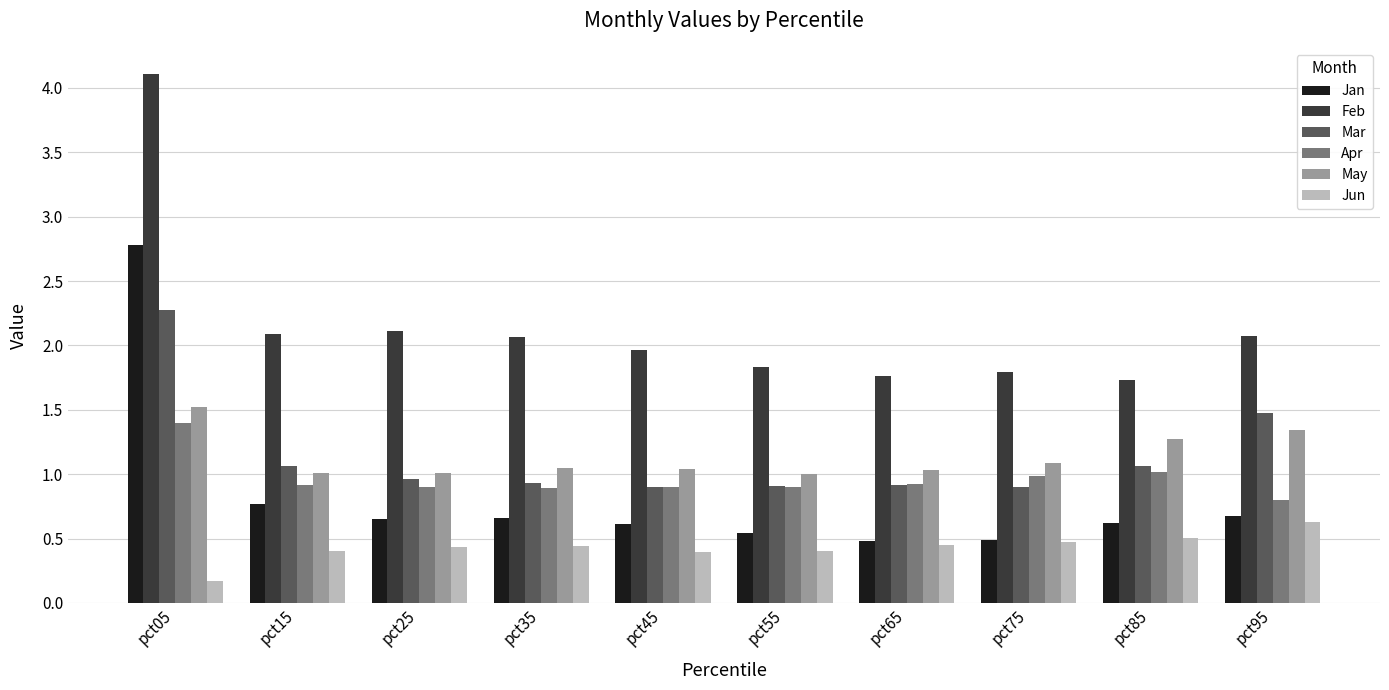

What is the difference between the highest and lowest values at pct45?

1.6